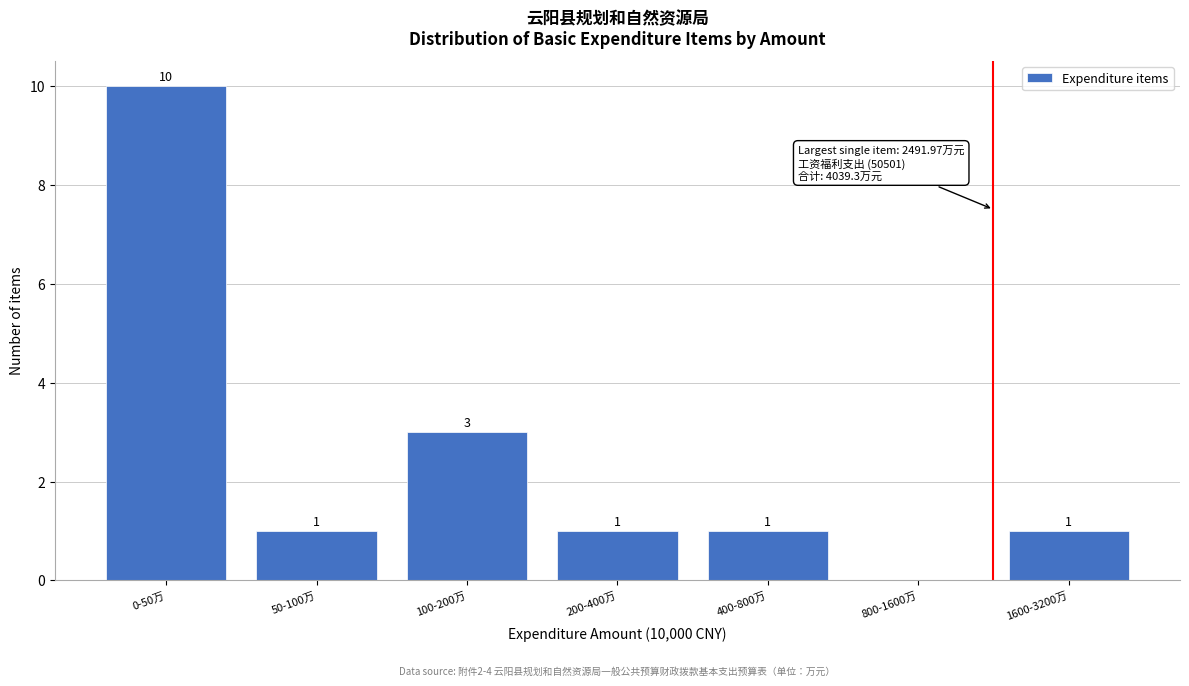

Reading right to left, list all the values displayed in this chart.

1600-3200万=1	800-1600万=0	400-800万=1	200-400万=1	100-200万=3	50-100万=1	0-50万=10